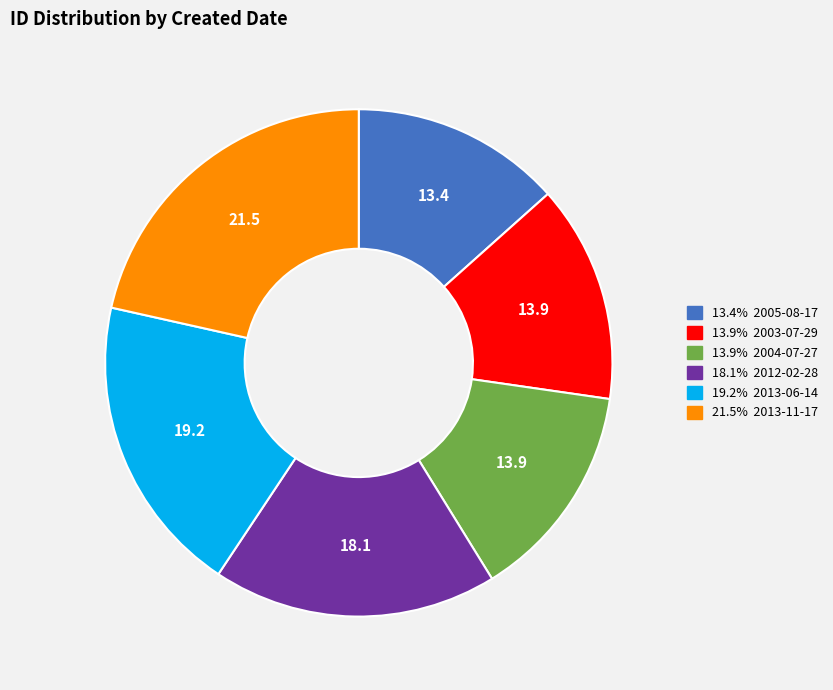

Does any single category account for the majority?

No